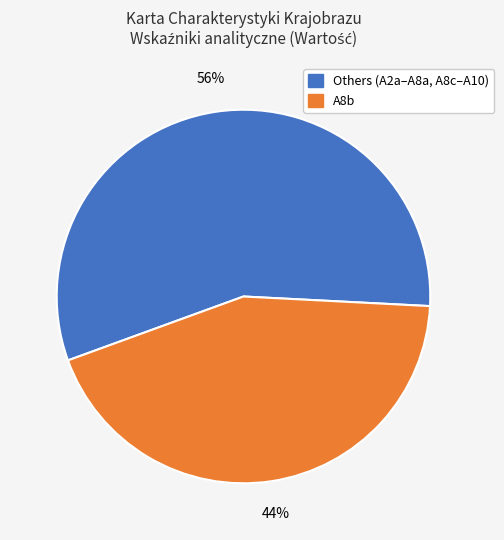

How many slices are in this pie chart?

2